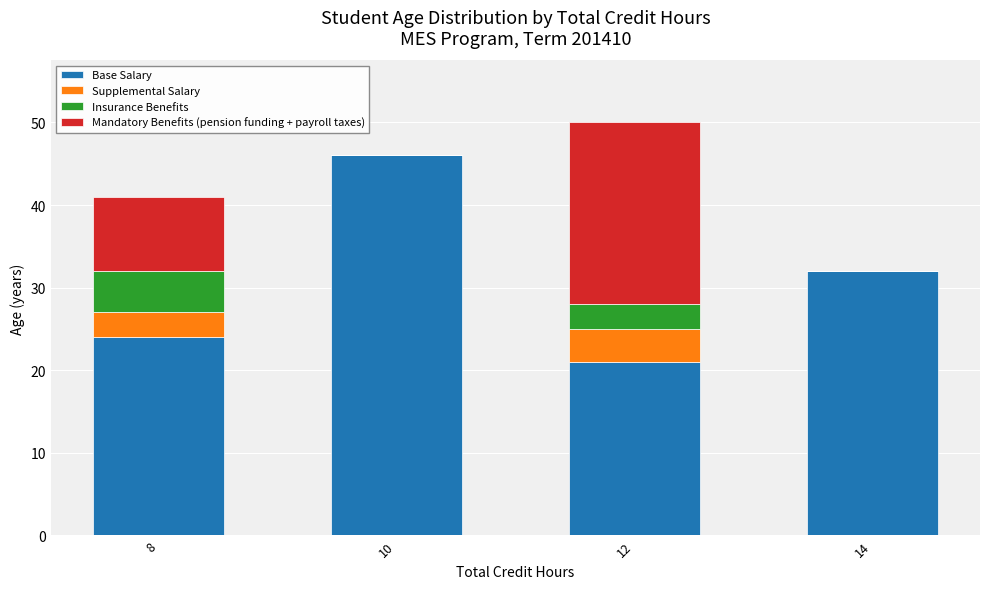

How many distinct data groups are displayed?

4